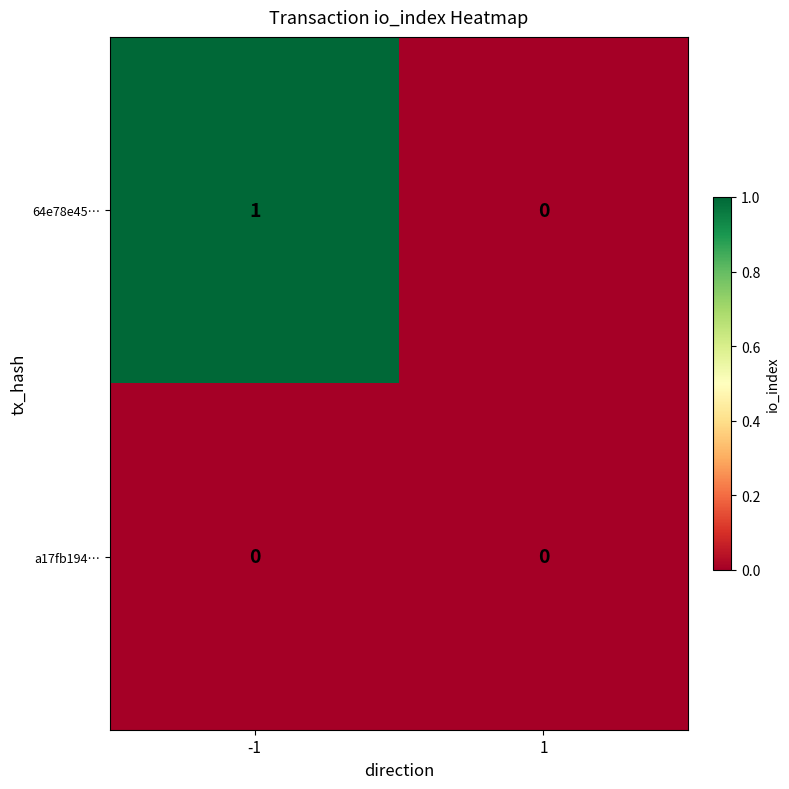

Is it true that a17fb194… equals 0 at 1?

True